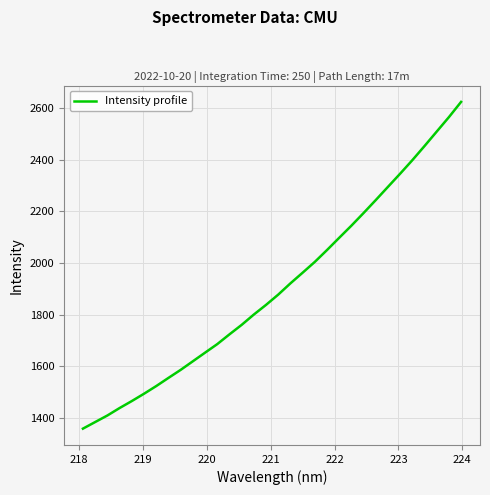

How many categories are shown in the chart?

32